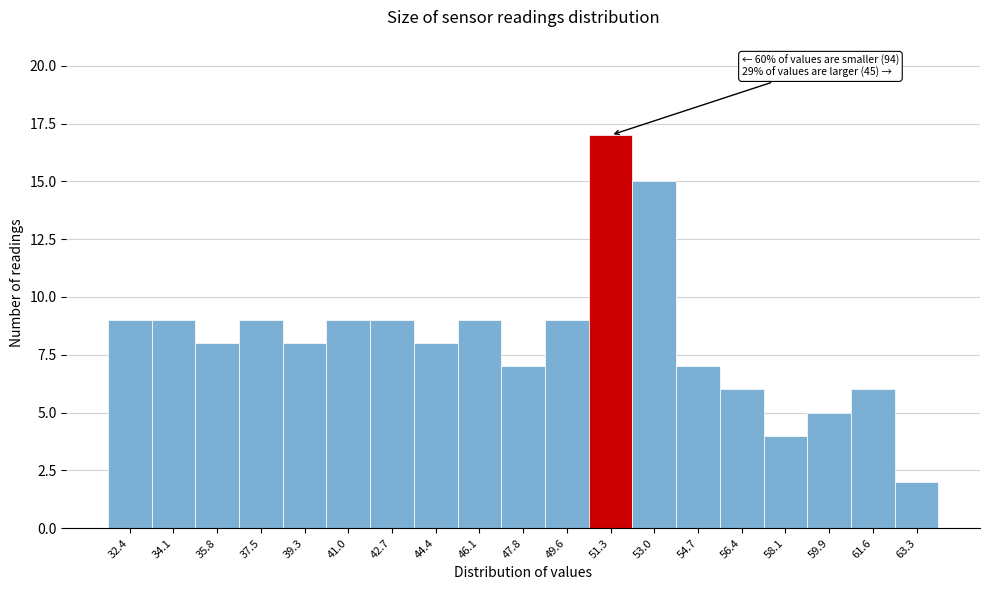

Reading right to left, what are all the values shown in this chart?

63.3=2	61.6=6	59.9=5	58.1=4	56.4=6	54.7=7	53.0=15	51.3=17	49.6=9	47.8=7	46.1=9	44.4=8	42.7=9	41.0=9	39.3=8	37.5=9	35.8=8	34.1=9	32.4=9